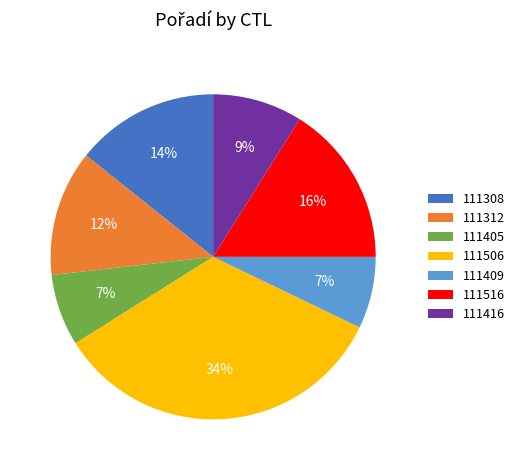

Between 111405 and 111416, which is larger?

111416